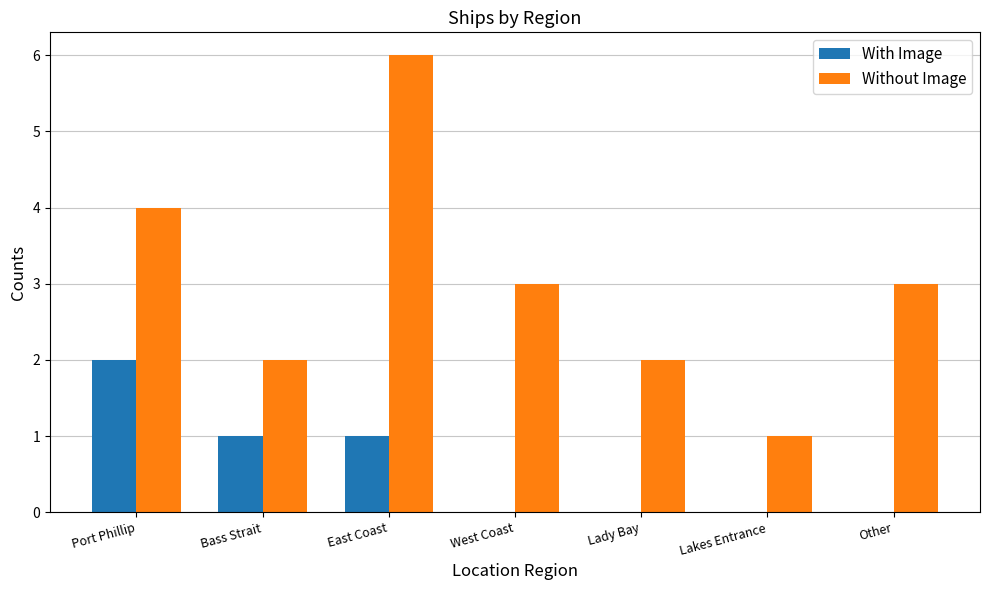

Between Bass Strait and Lady Bay, which series saw the biggest shift?

With Image